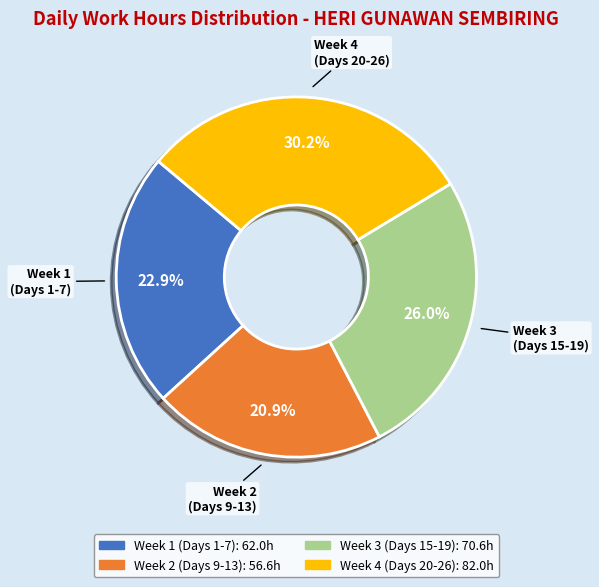

Does any single category account for the majority?

No